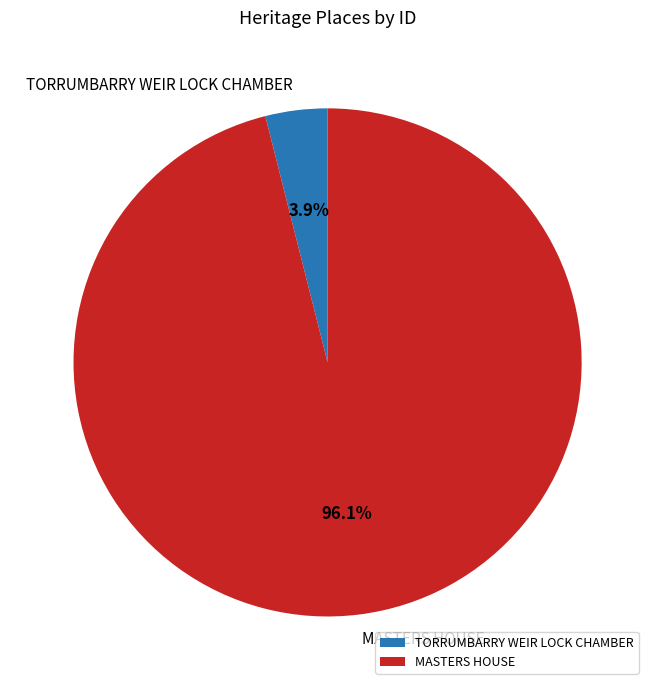

Which has a higher value, MASTERS HOUSE or TORRUMBARRY WEIR LOCK CHAMBER?

MASTERS HOUSE